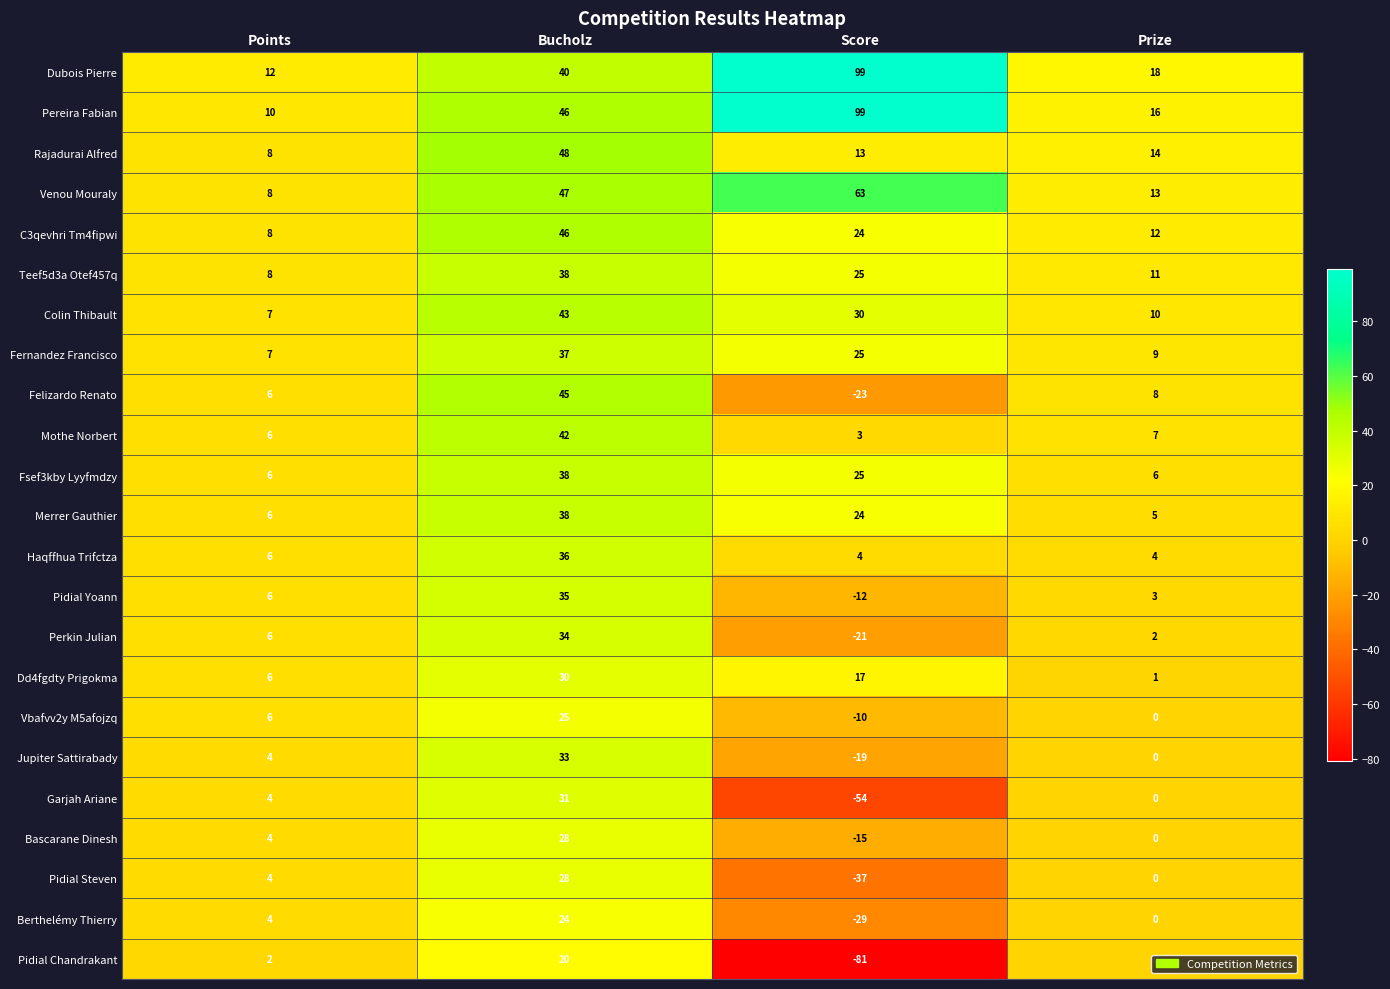

Is it true that Felizardo Renato equals 11 at Prize?

False